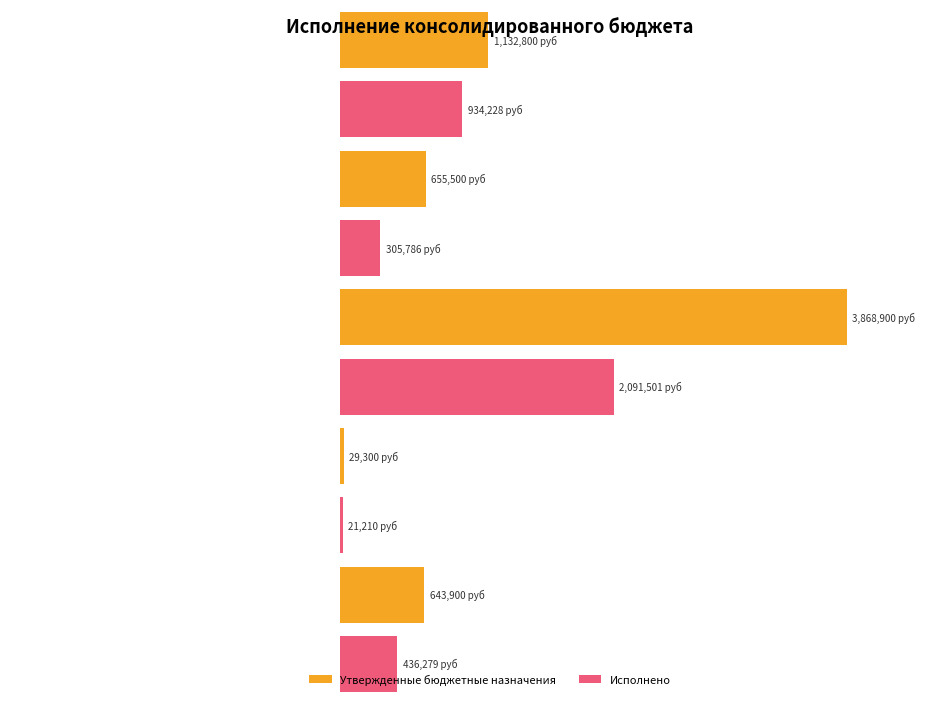

List the series in order of their overall mean, lowest first.

Исполнено, Утвержденные бюджетные назначения